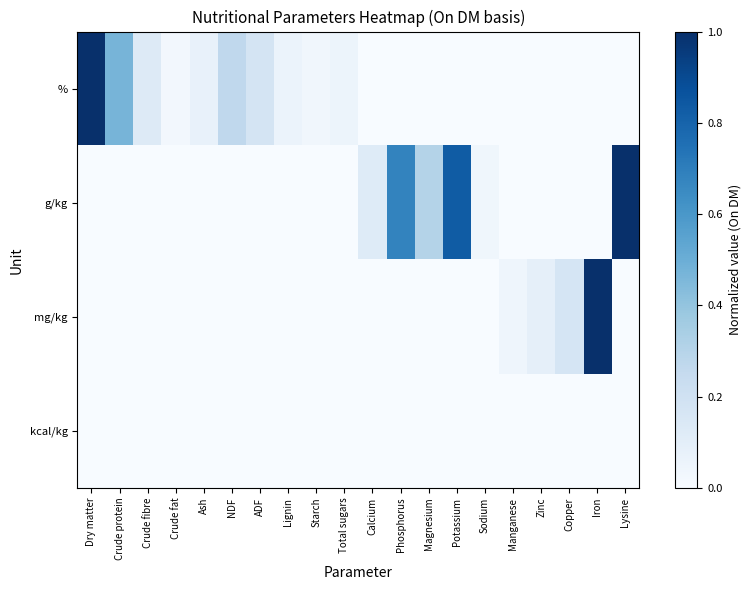

At how many categories does at least one series exceed 0?

20